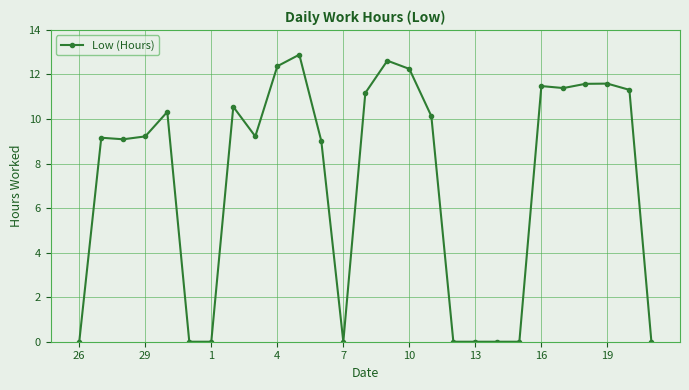

What is the maximum value shown in the chart?

12.9